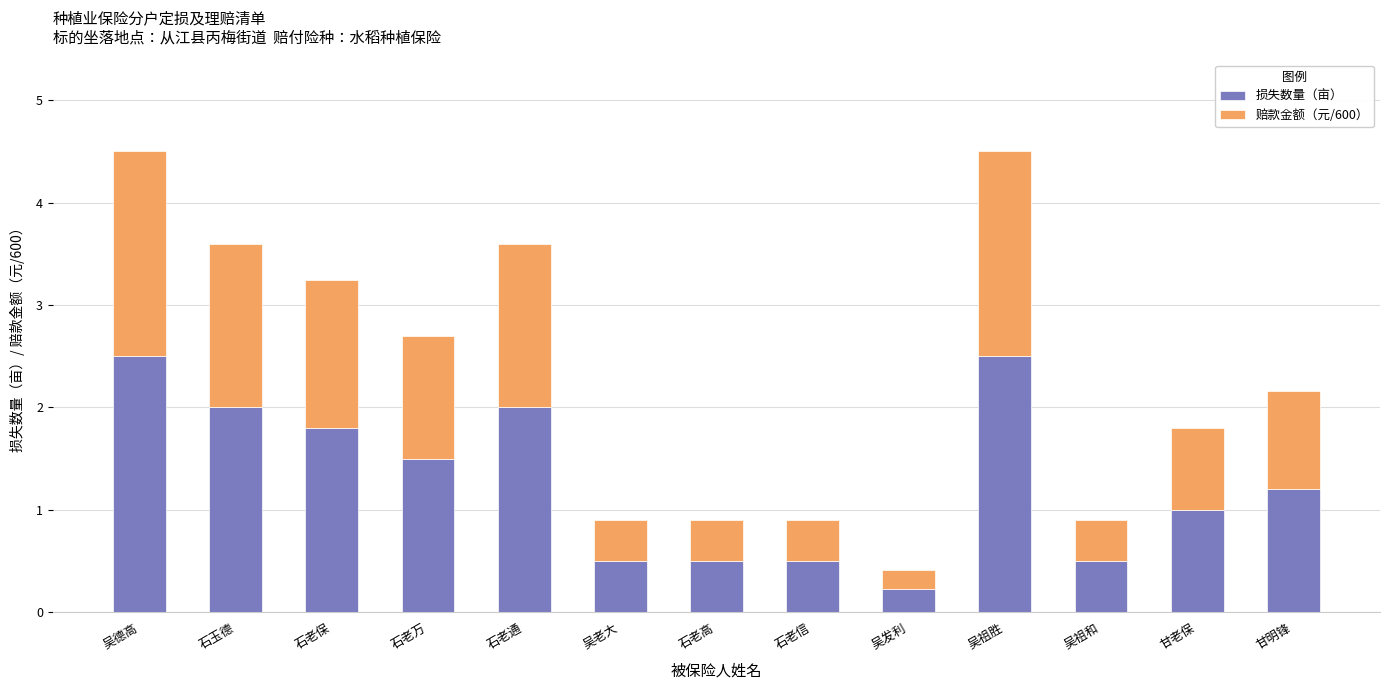

What is the total value across all series at 石老万?

2.7